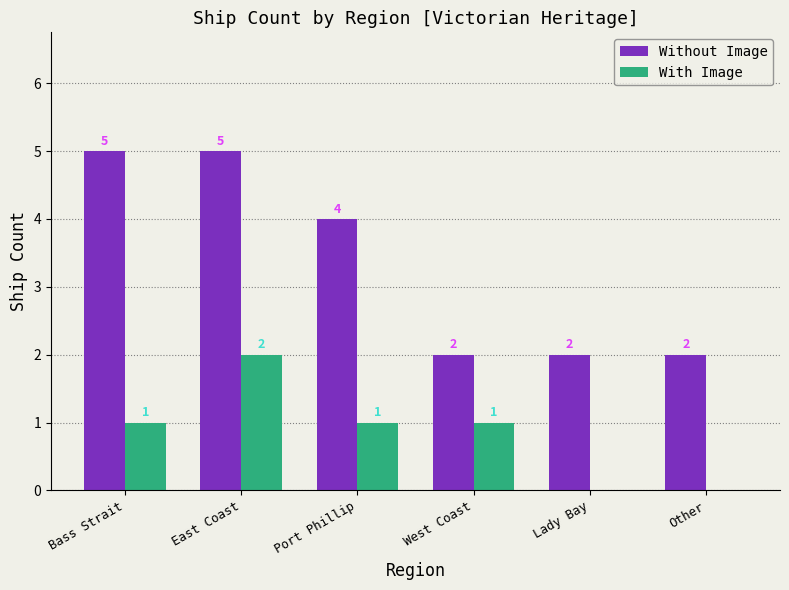

True or false: With Image has a value of -1 at Other.

False